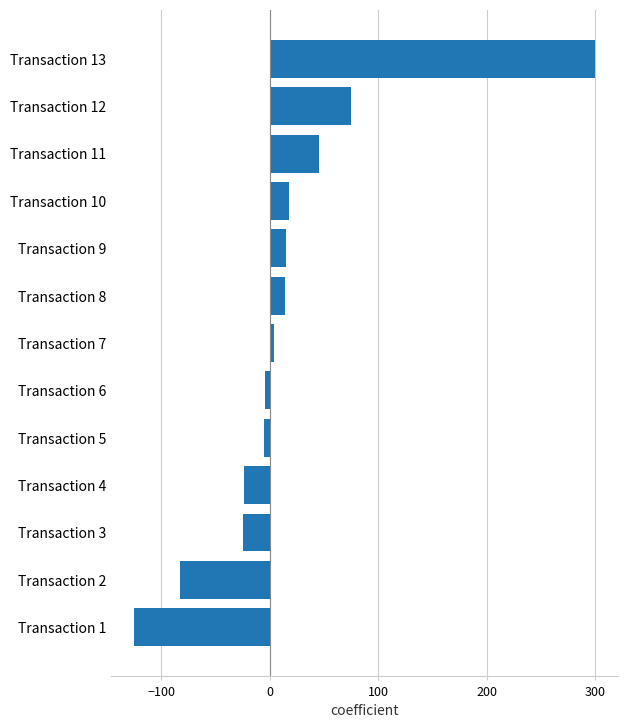

Does the chart contain any negative values?

Yes